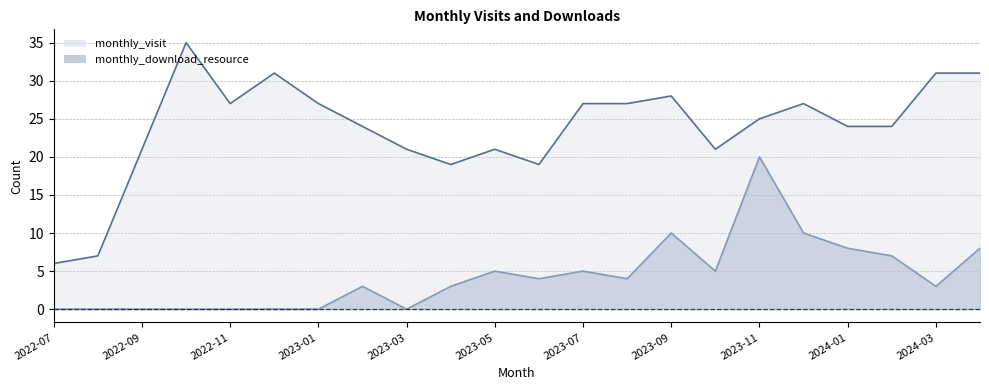

Which has a higher value, 2024-04 or 2023-09?

2024-04